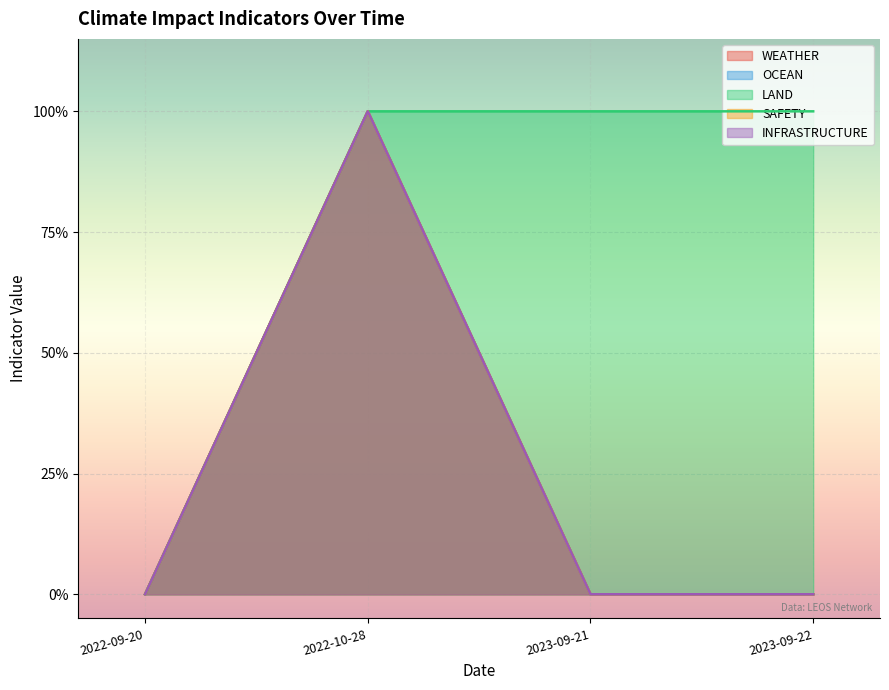

True or false: OCEAN has more than 1 points higher than both neighbors.

False